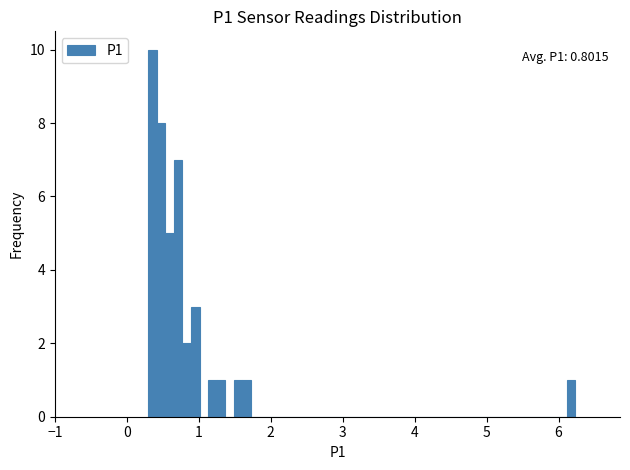

Read against the x-axis, roughly where is the centre of the tallest bar?

0.4